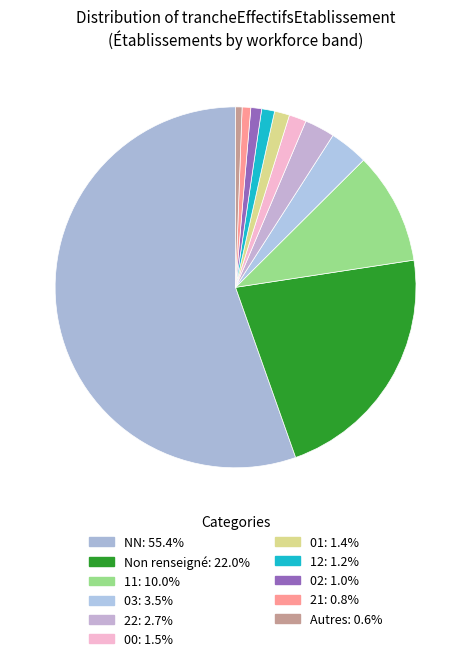

Count the number of slices in the pie.

11